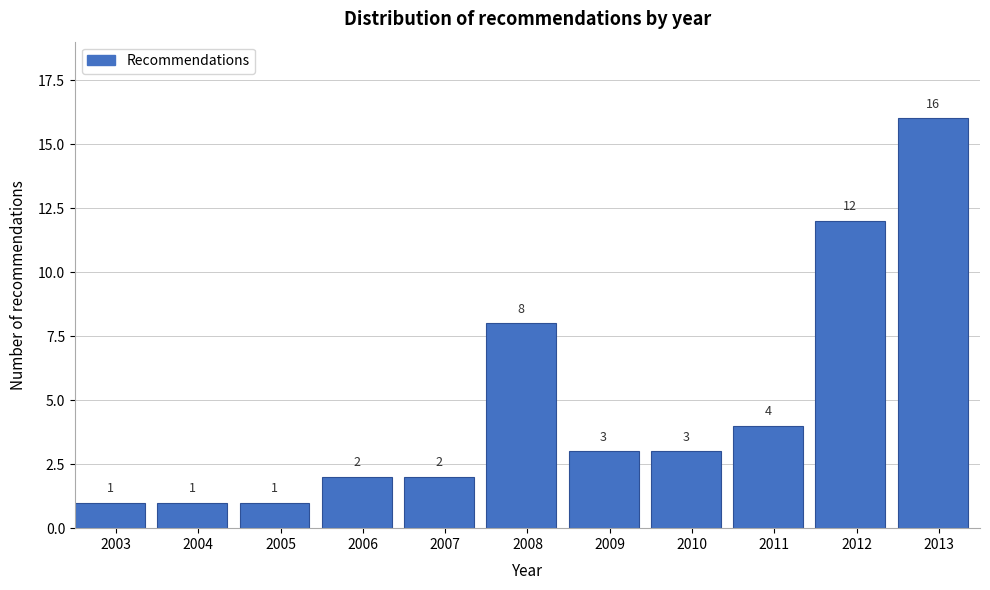

Reading left to right, transcribe all the data shown in this chart.

1	1	1	2	2	8	3	3	4	12	16